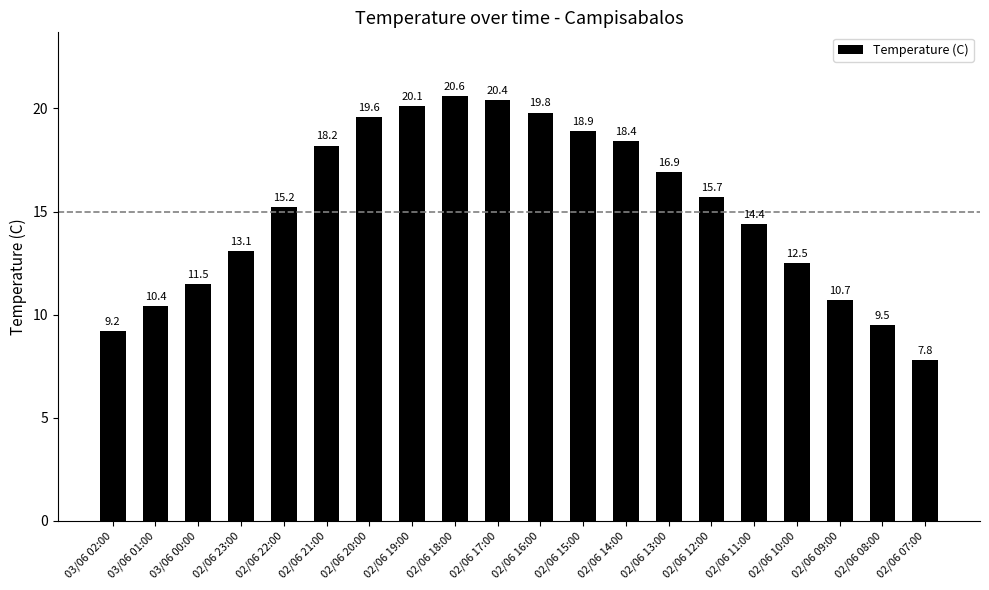

What is the label of the 13th bar from the left?

02/06 14:00